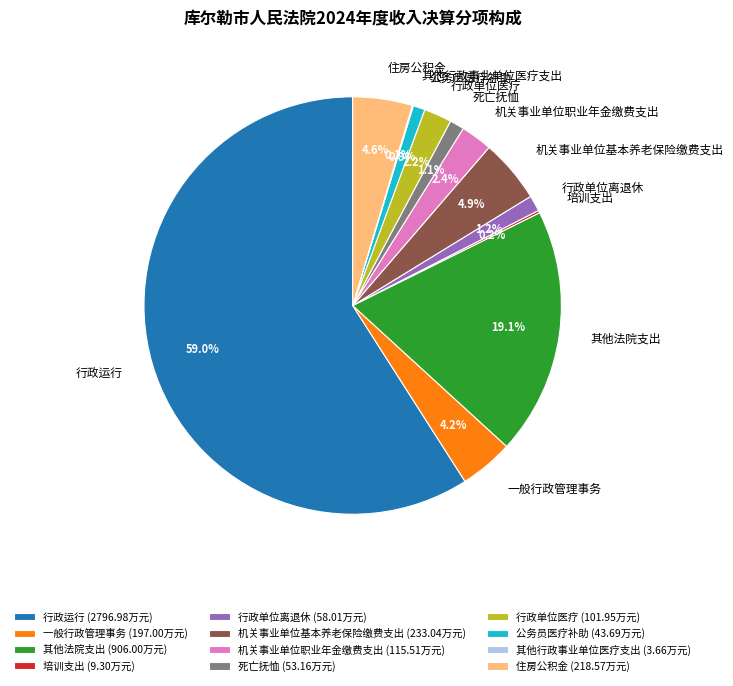

What is the largest slice in the pie chart?

行政运行